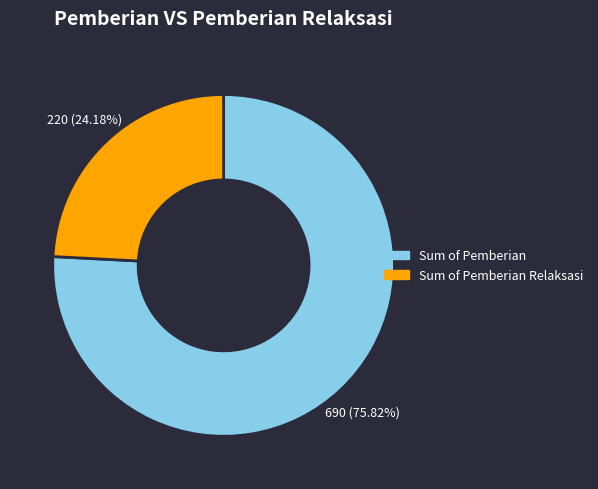

Count the number of slices in the pie.

2